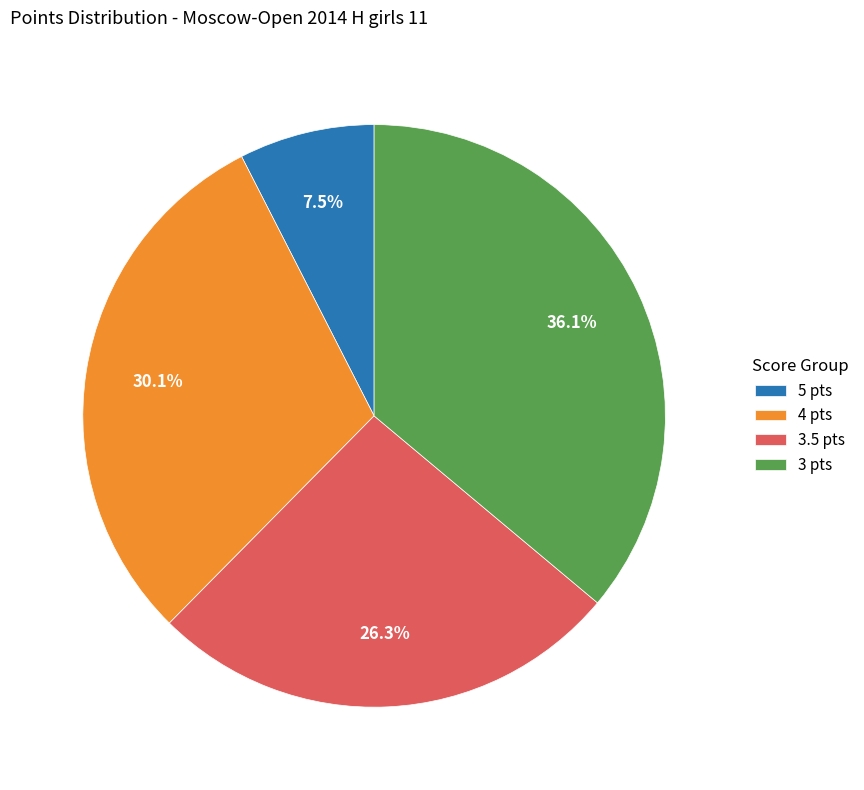

Is 3 pts the majority of the pie?

No